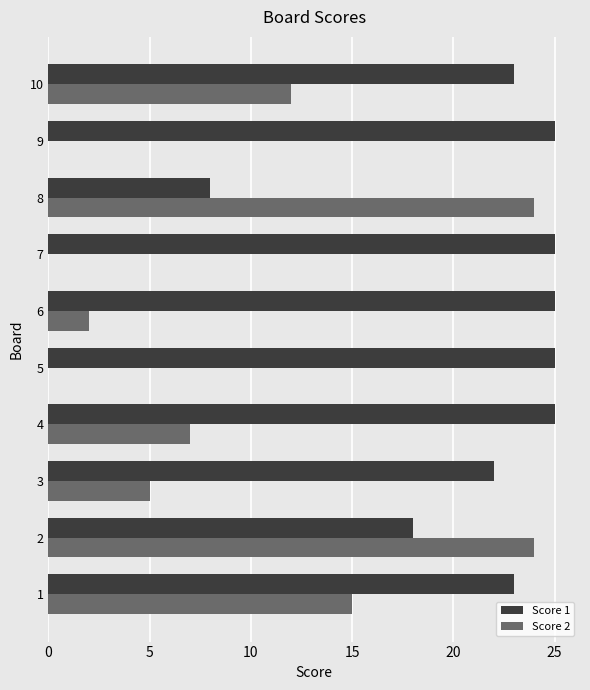

What is the sum of all Score 1 values?

219